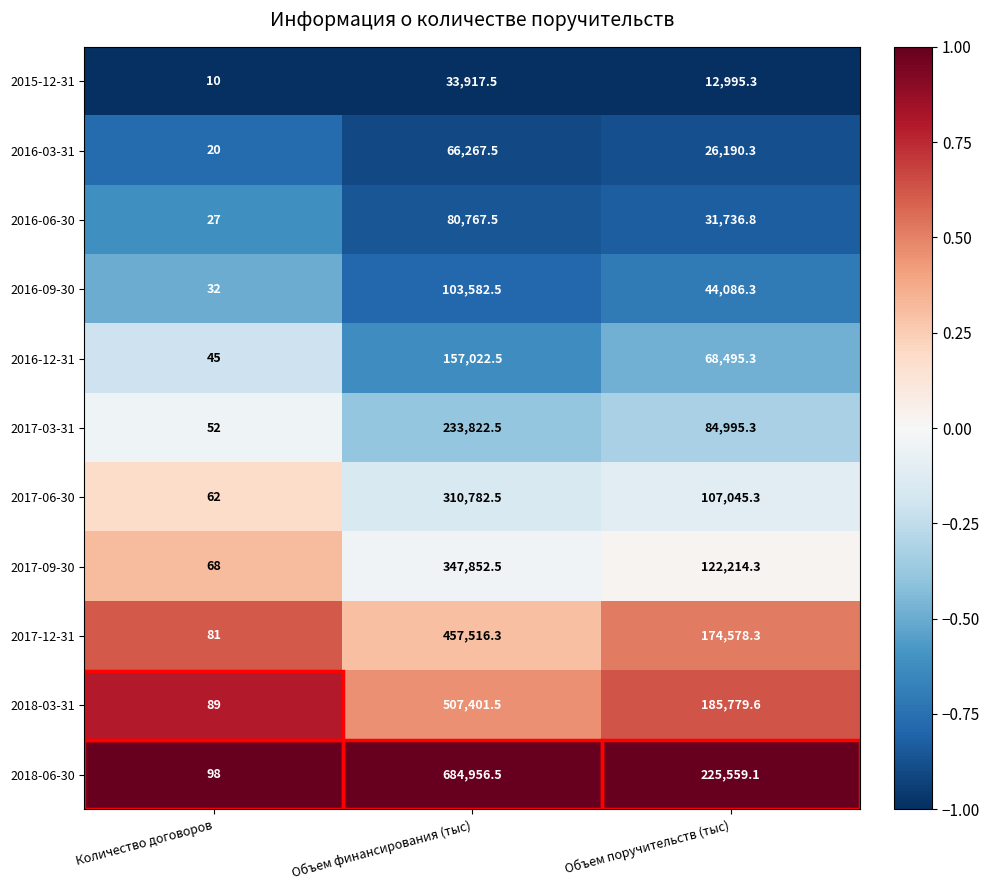

Is the value of 2017-06-30 at Объем финансирования (тыс) greater than the value of 2016-03-31 at Объем поручительств (тыс)?

Yes